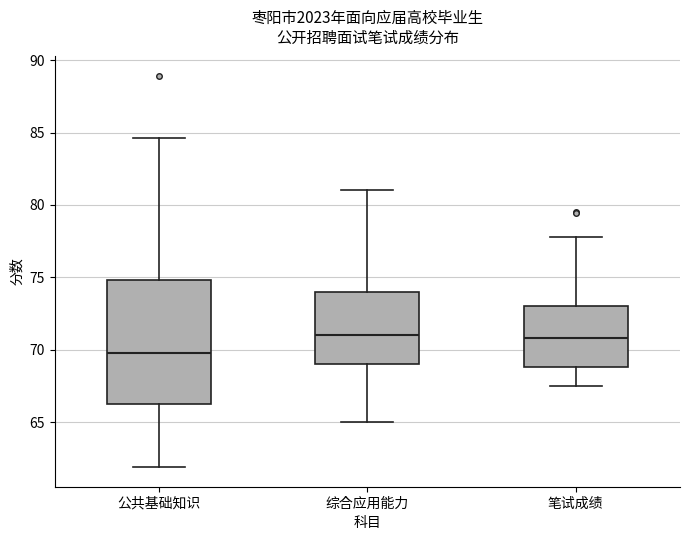

Where is the lower edge of the box for 公共基础知识 on the y-axis? The values are not printed on the chart, so give them approximately, as read against the axis.

66.5